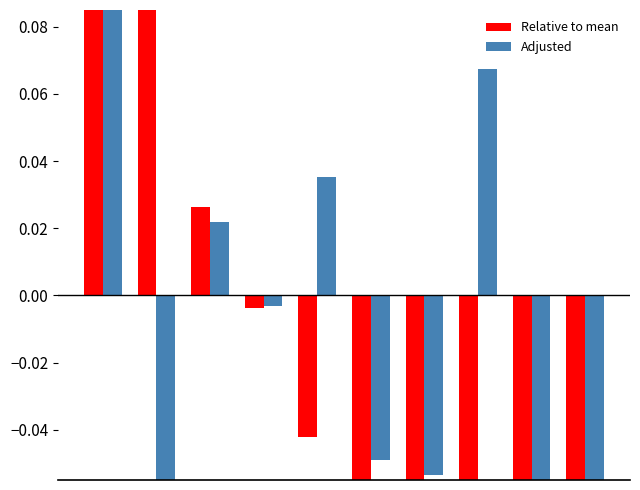

Count the number of categories in the chart.

10